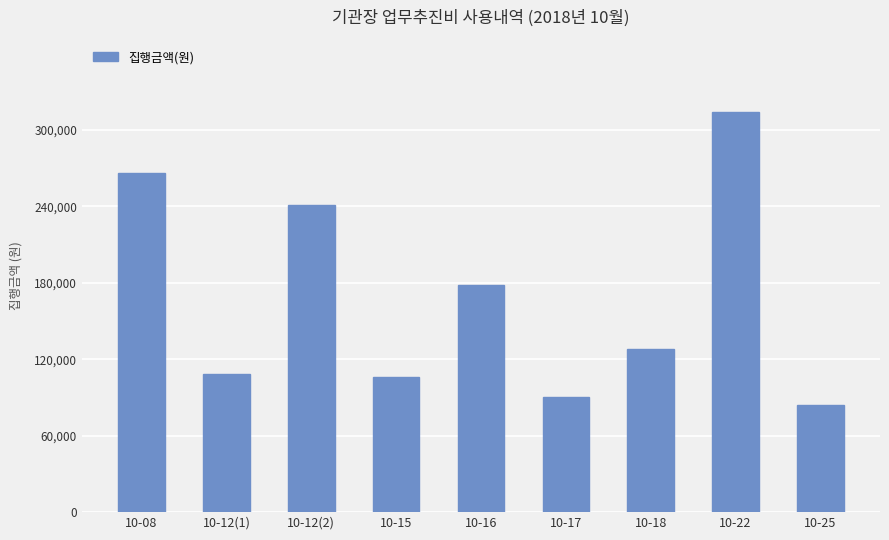

What is the average value?

168333